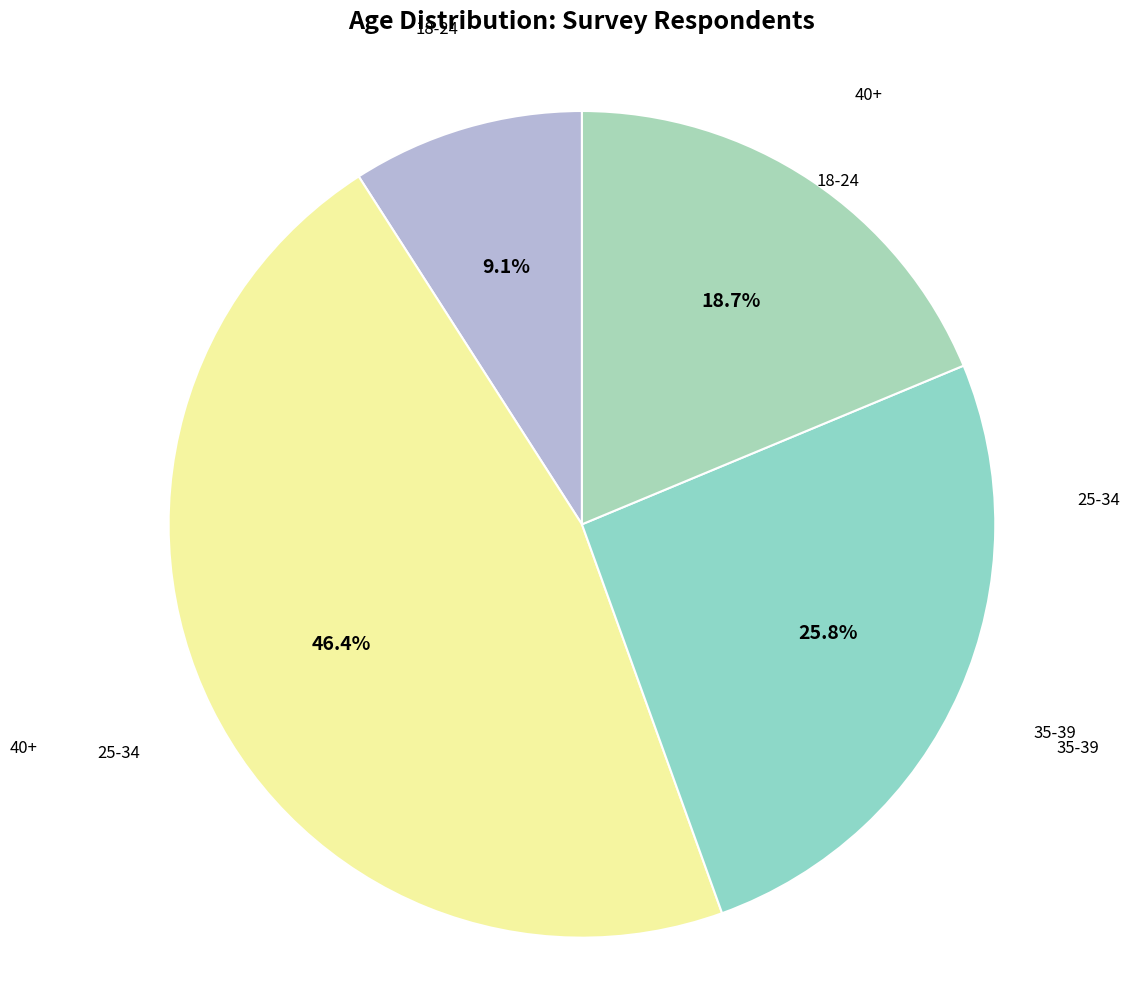

How many segments does this pie chart have?

4